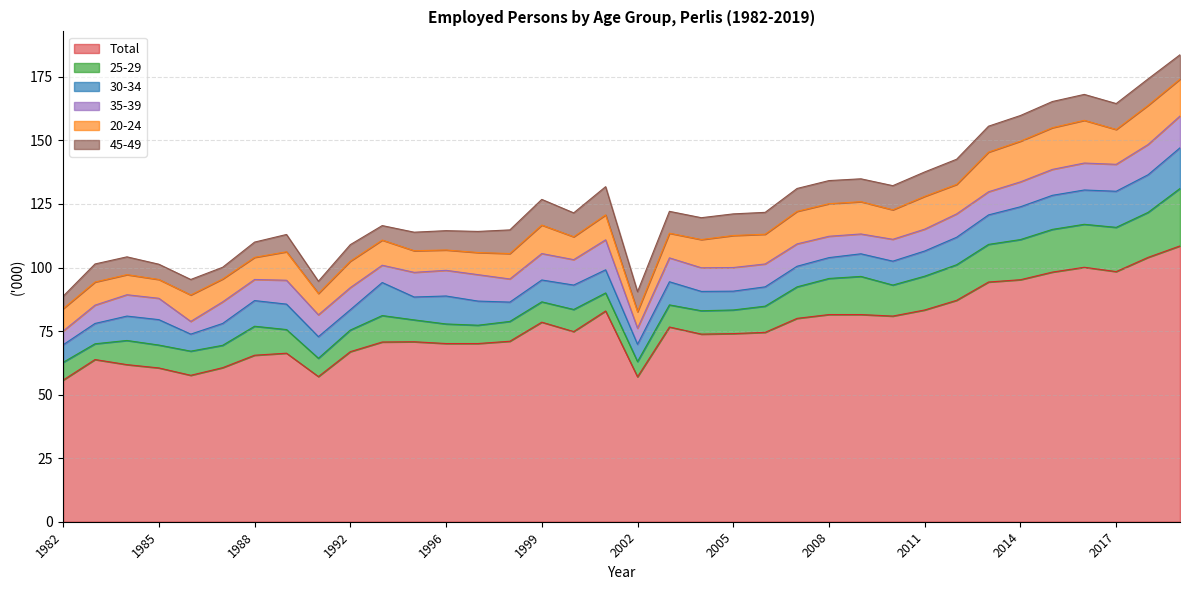

How many interior local peaks does the Total series have?

7